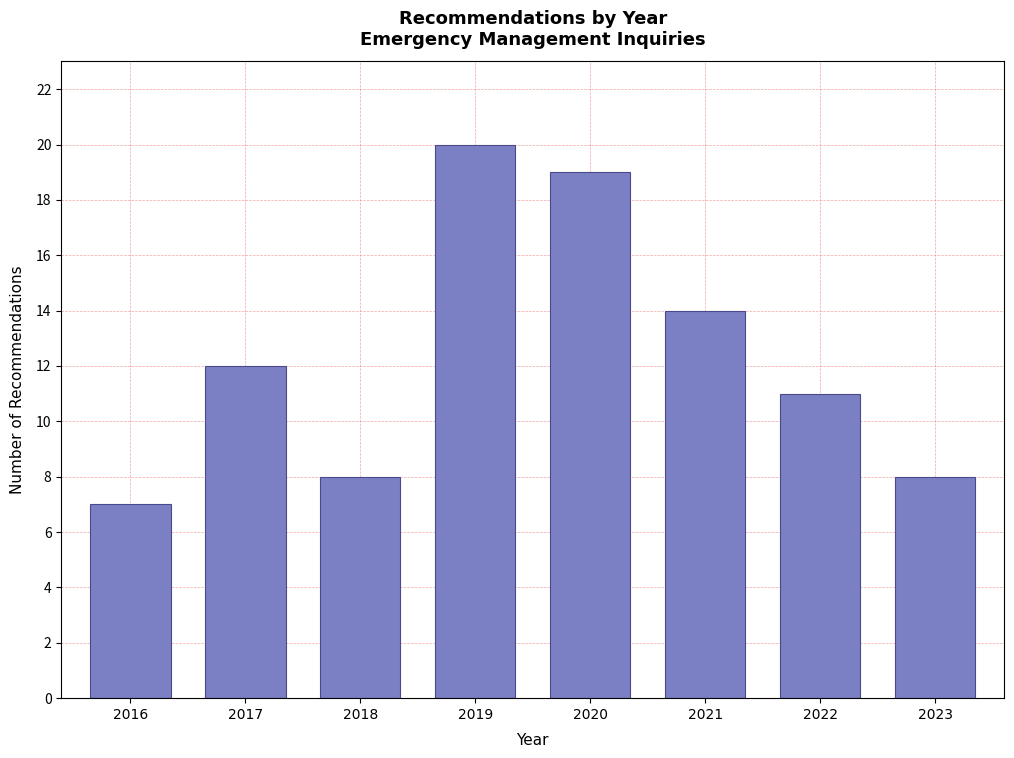

Reading right to left, transcribe all the data shown in this chart.

2023=8	2022=11	2021=14	2020=19	2019=20	2018=8	2017=12	2016=7